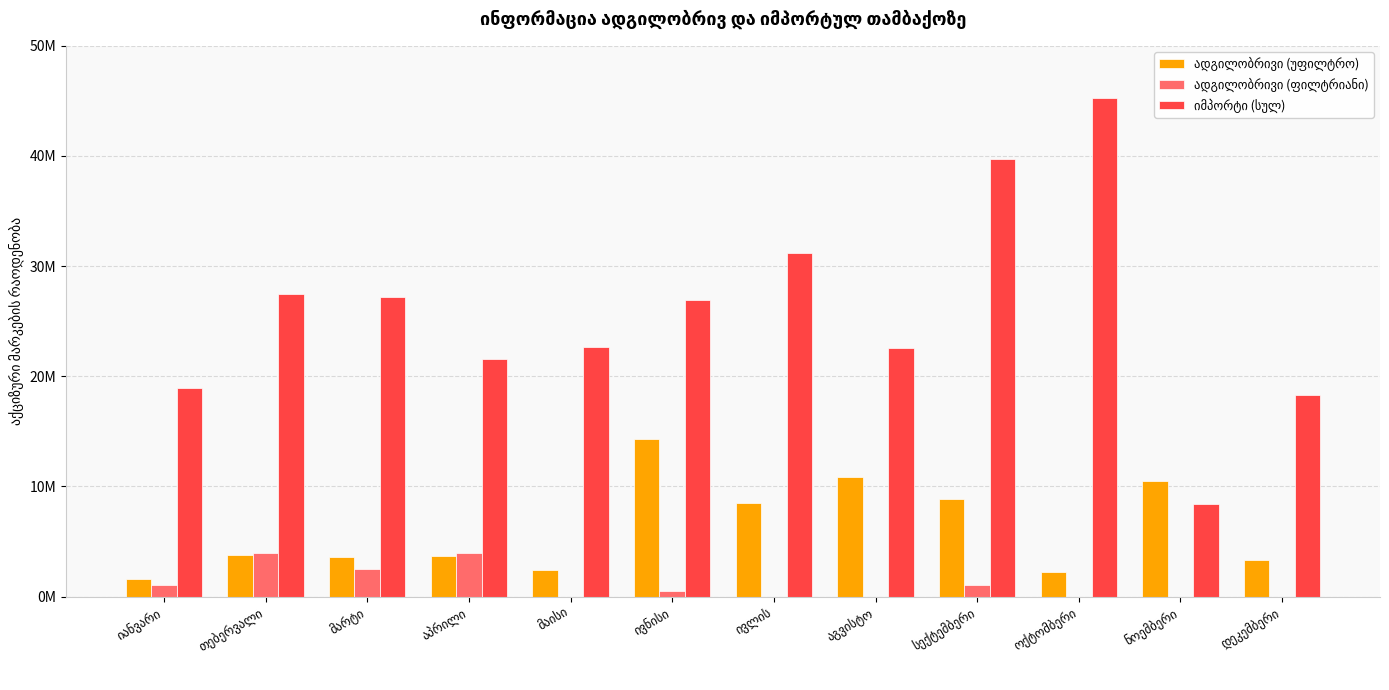

At which label is იმპორტი (სულ) closest to 26813600?

ივნისი